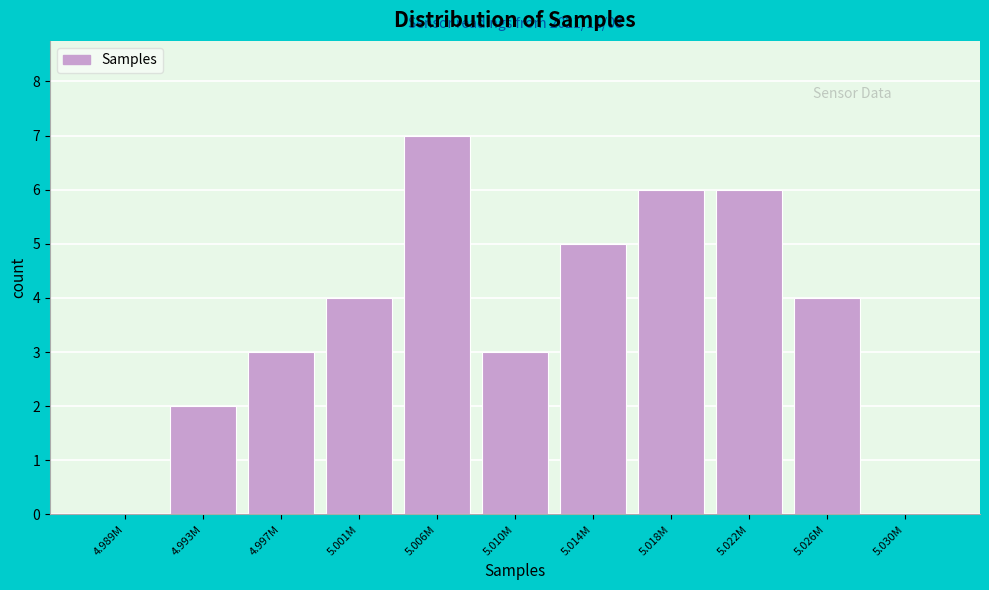

Reading left to right, what are all the values shown in this chart?

4.989M=0	4.993M=2	4.997M=3	5.001M=4	5.006M=7	5.010M=3	5.014M=5	5.018M=6	5.022M=6	5.026M=4	5.030M=0